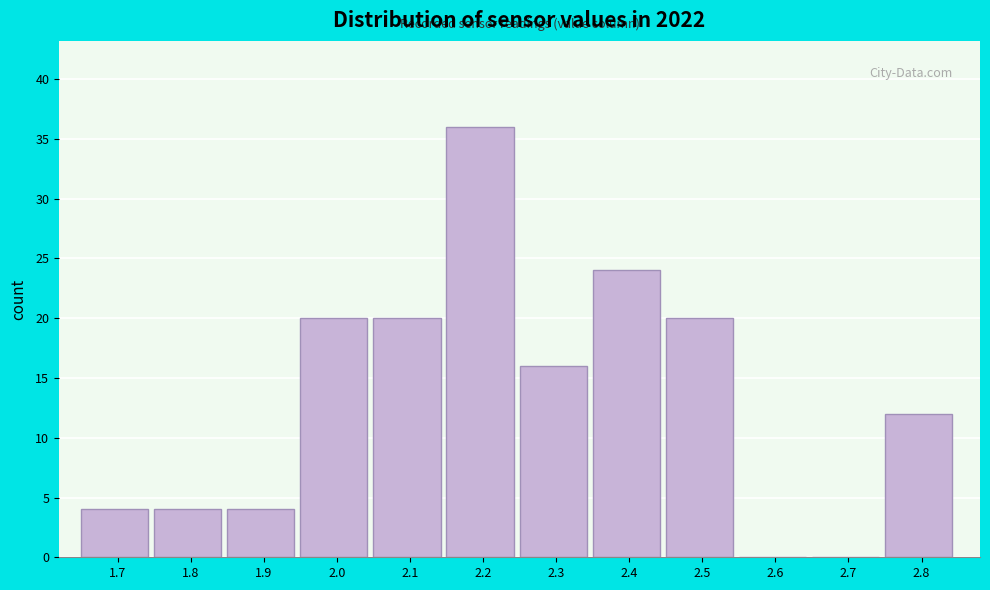

Reading left to right, list all the values displayed in this chart.

1.7=4	1.8=4	1.9=4	2.0=20	2.1=20	2.2=36	2.3=16	2.4=24	2.5=20	2.6=0	2.7=0	2.8=12